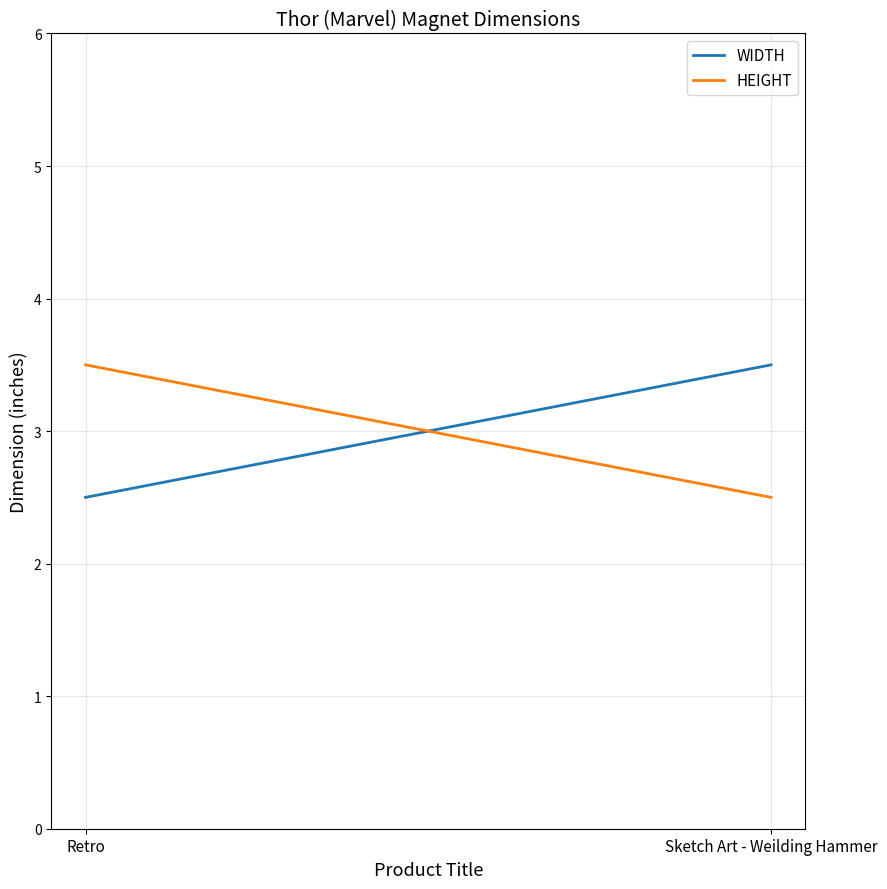

What is the difference between the HEIGHT values at Sketch Art - Weilding Hammer and Retro?

1.0